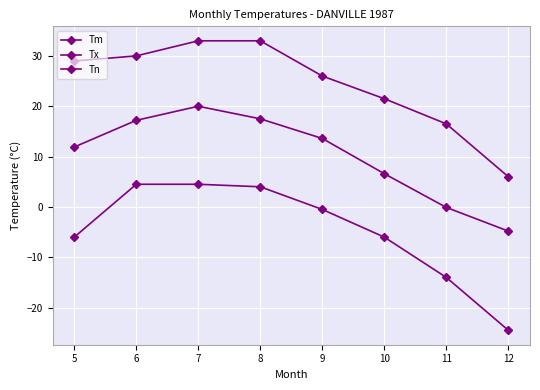

What is the total value across all series at 5?

34.9